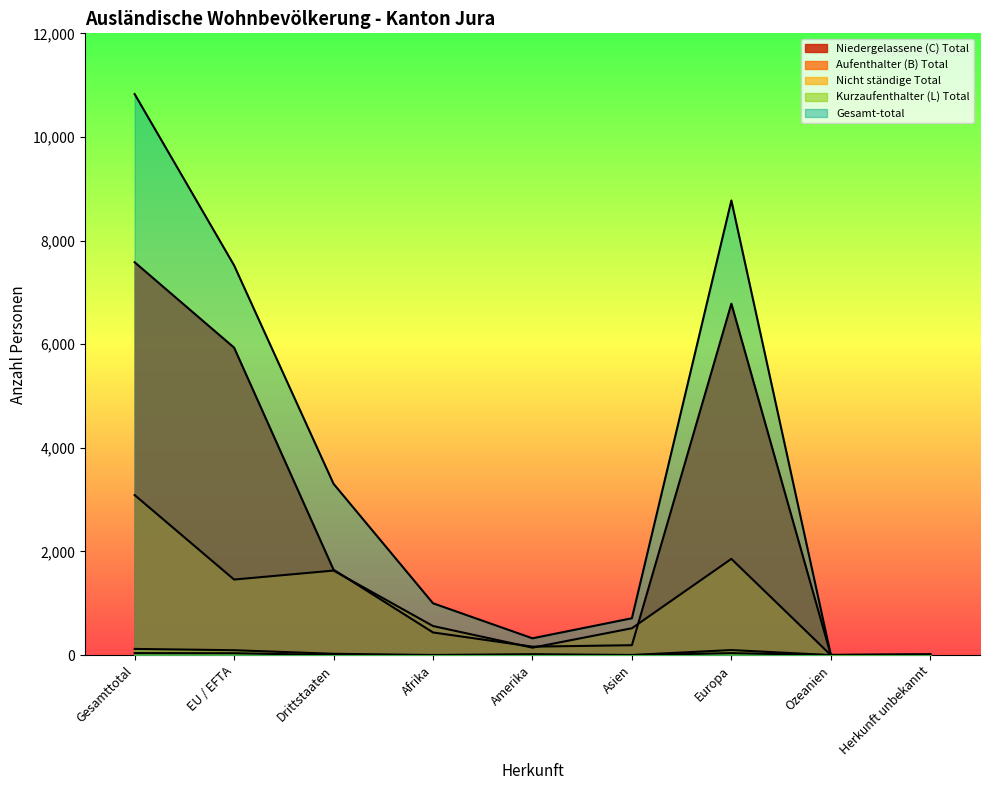

Where is the first local maximum for Niedergelassene (C) Total?

Europa